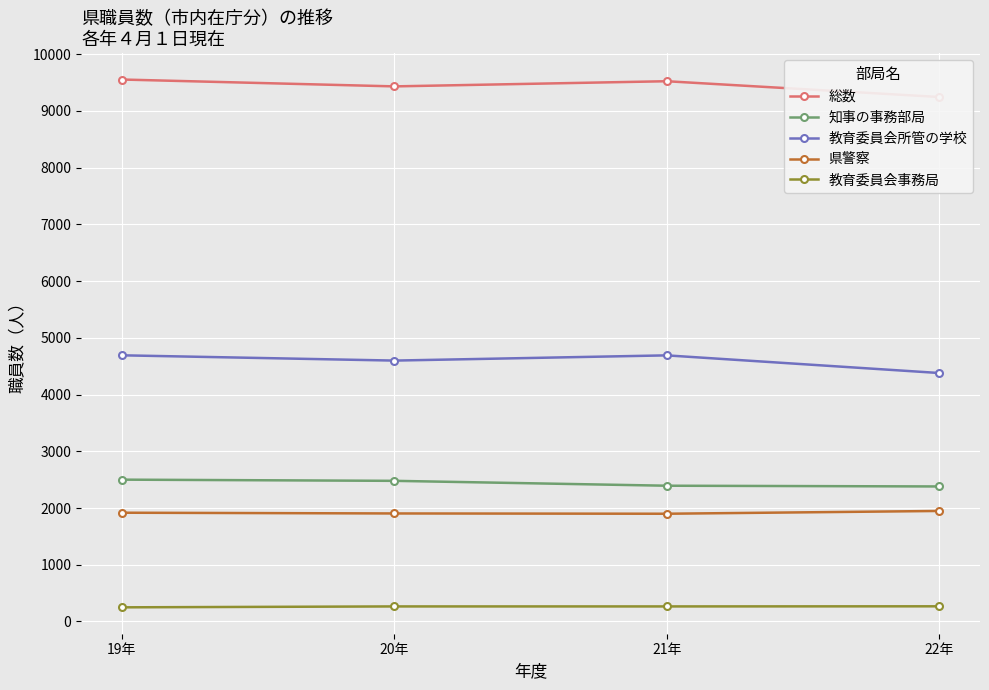

Rank the series at 22年 from lowest to highest value.

教育委員会事務局, 県警察, 知事の事務部局, 教育委員会所管の学校, 総数